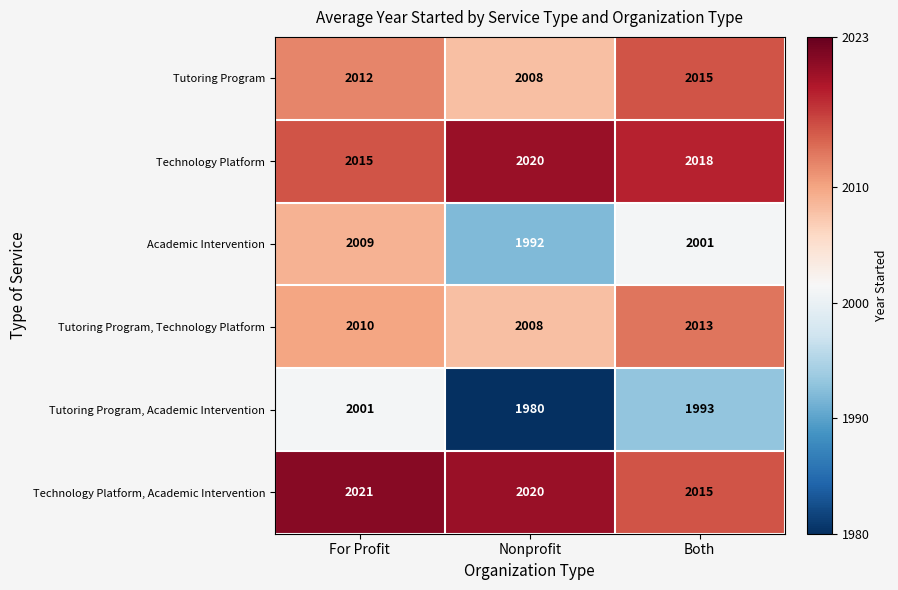

Is it true that Academic Intervention equals 2001 at Both?

True